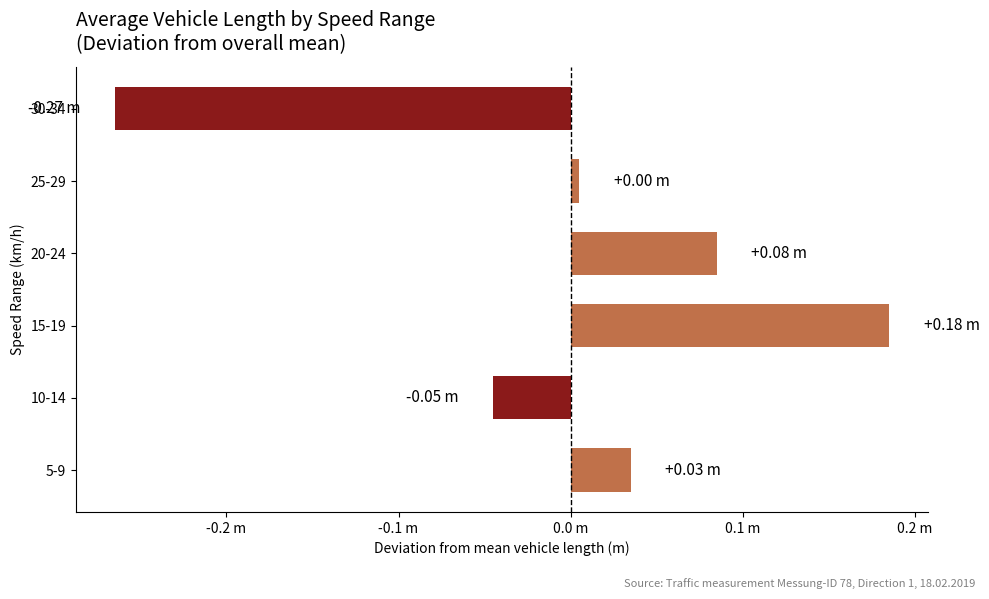

Are the bars horizontal?

Yes